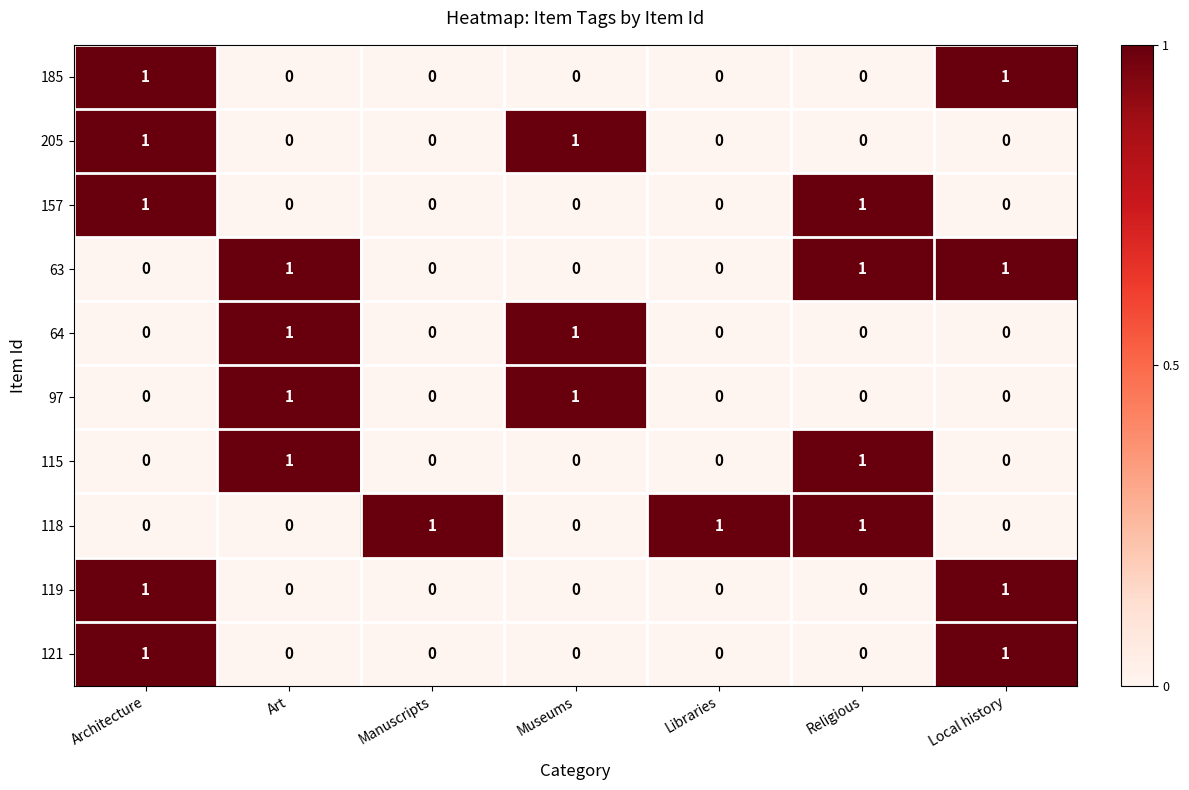

How many 119 values are between 0 and 1?

7